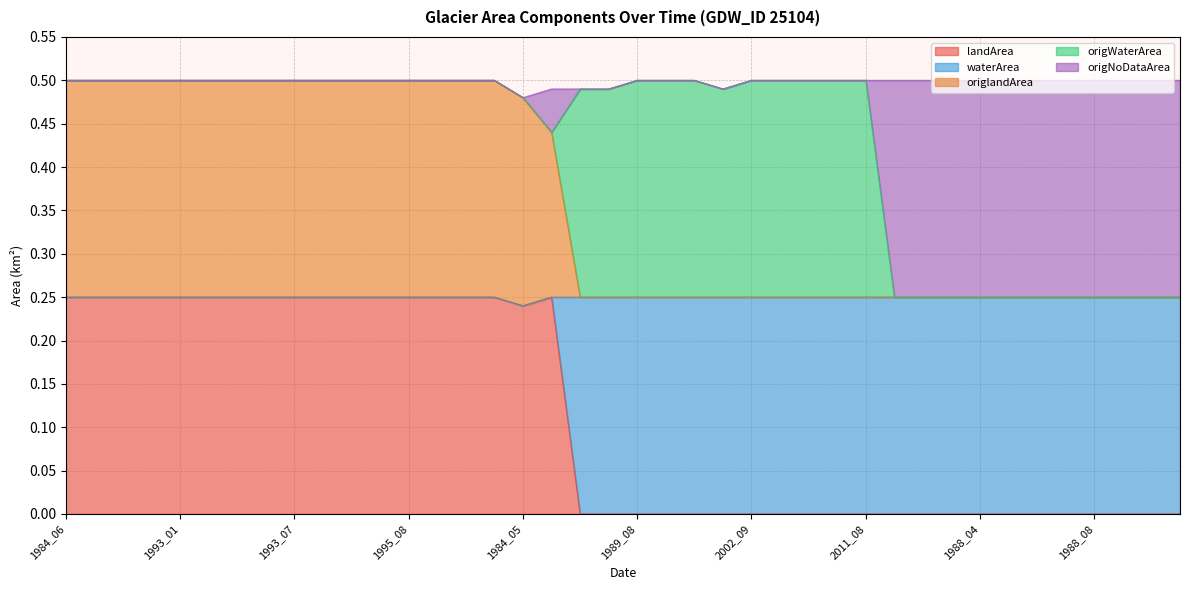

Which label corresponds to the smallest value in the chart?

1989_03